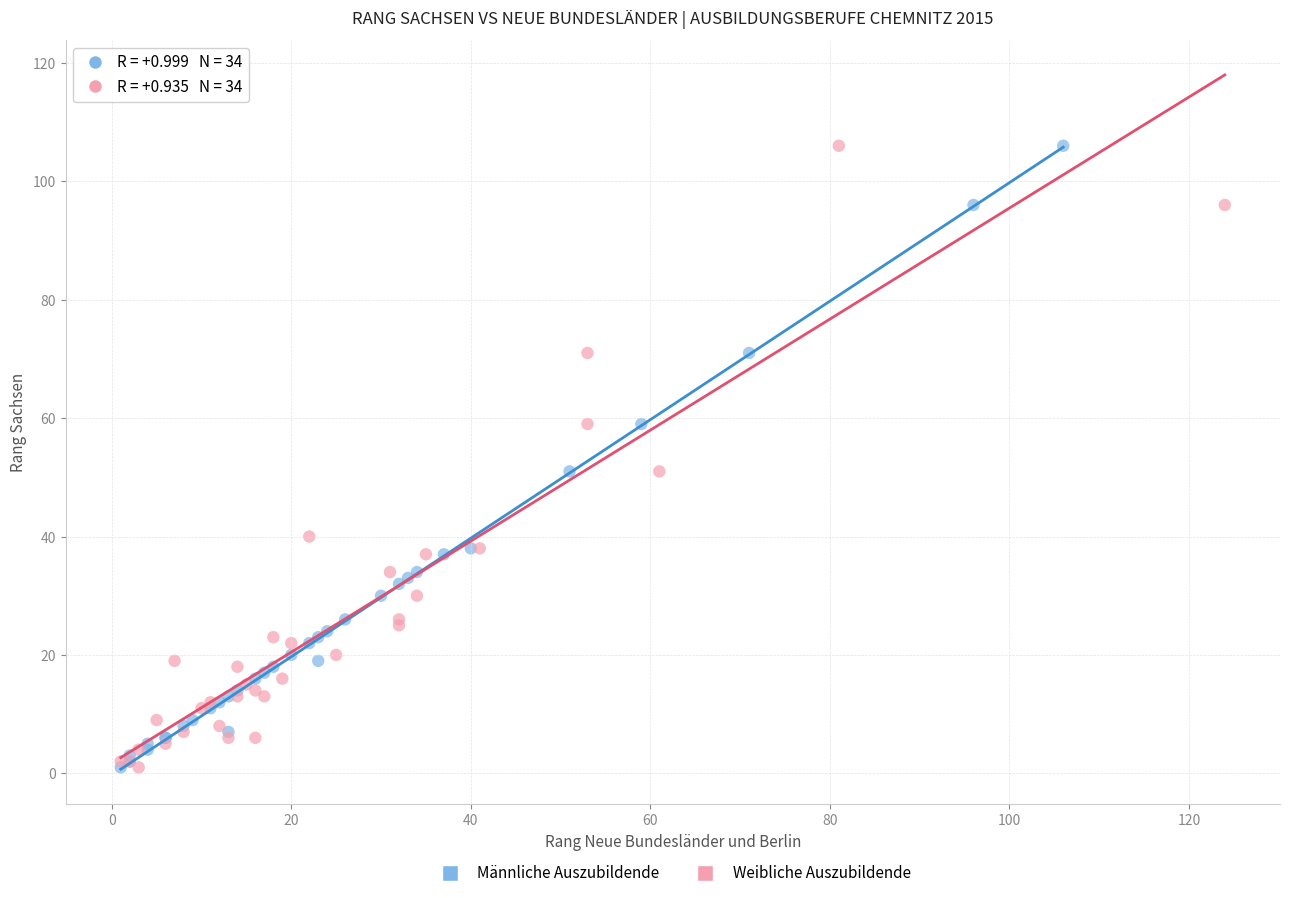

What are all the series names shown in the legend?

Männliche Auszubildende, Weibliche Auszubildende